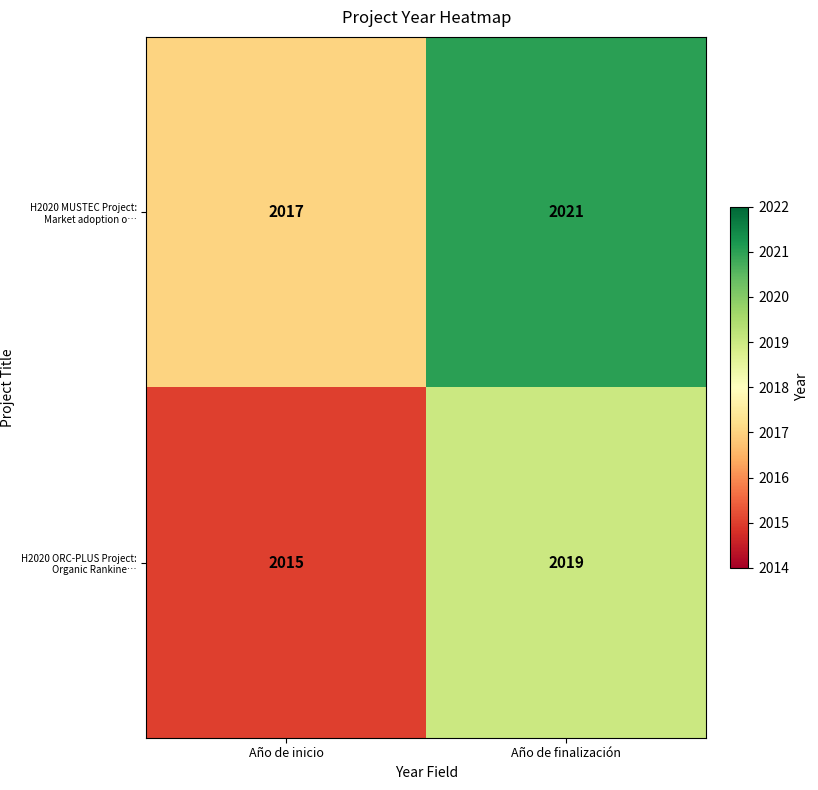

The value of H2020 ORC-PLUS Project: Organic Rankine… at Año de inicio is 2015. True or false?

True